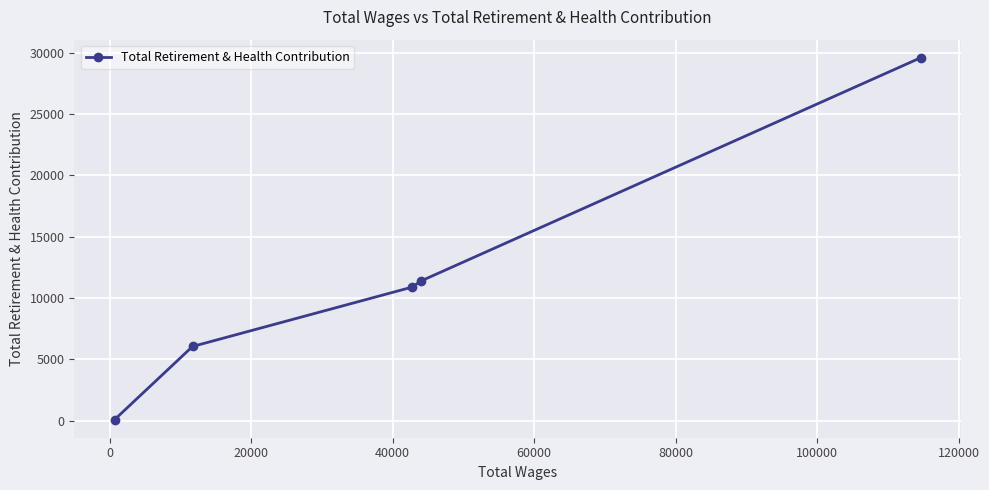

How many distinct data groups are displayed?

1